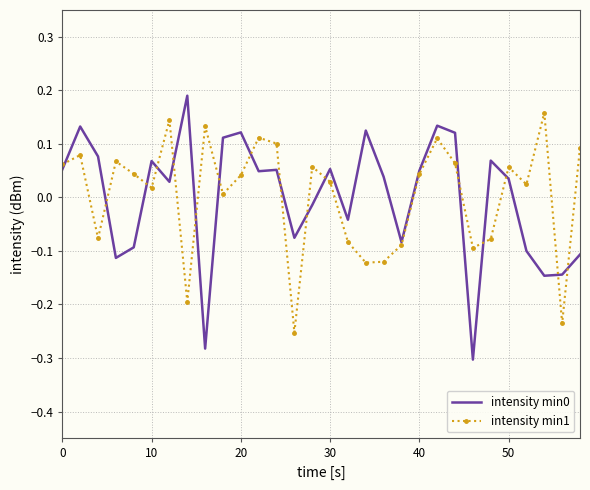

True or false: intensity min0 has a value of 0.0 at 10.

False